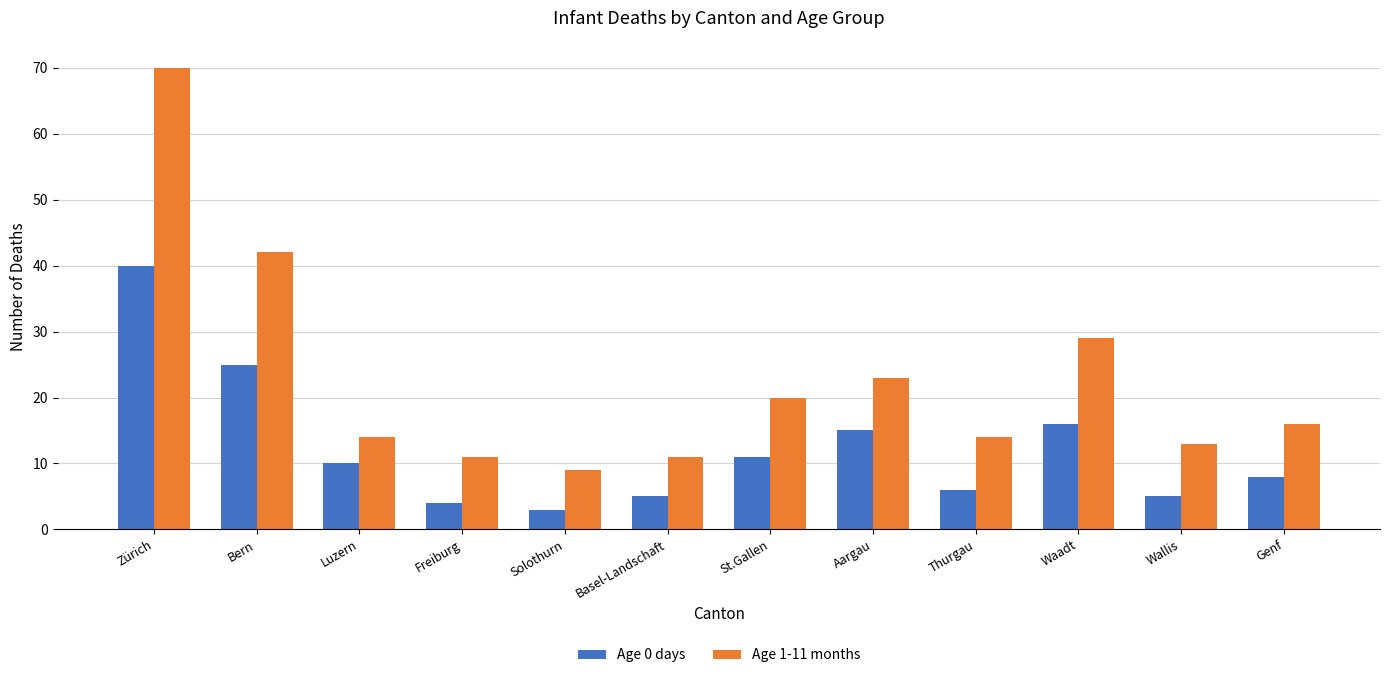

At which label is Age 0 days closest to 21?

Bern